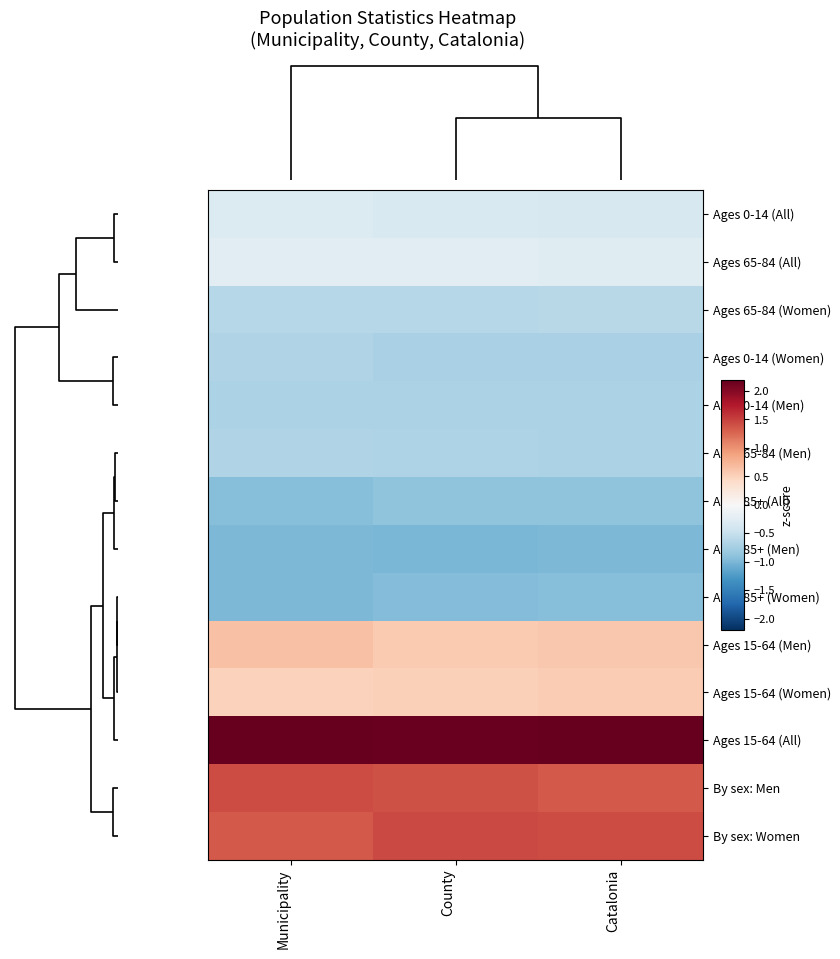

At how many categories does at least one series exceed 0?

3